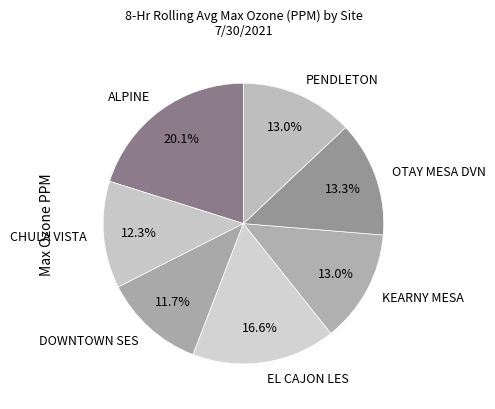

Which category has the biggest portion of the pie?

ALPINE